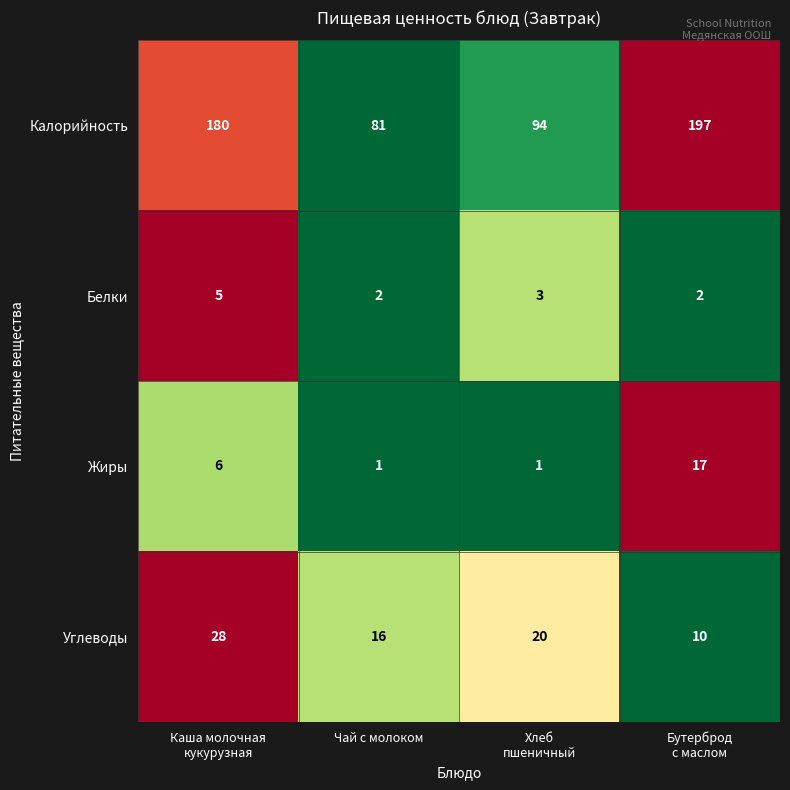

Which series has the largest total across all categories?

Калорийность